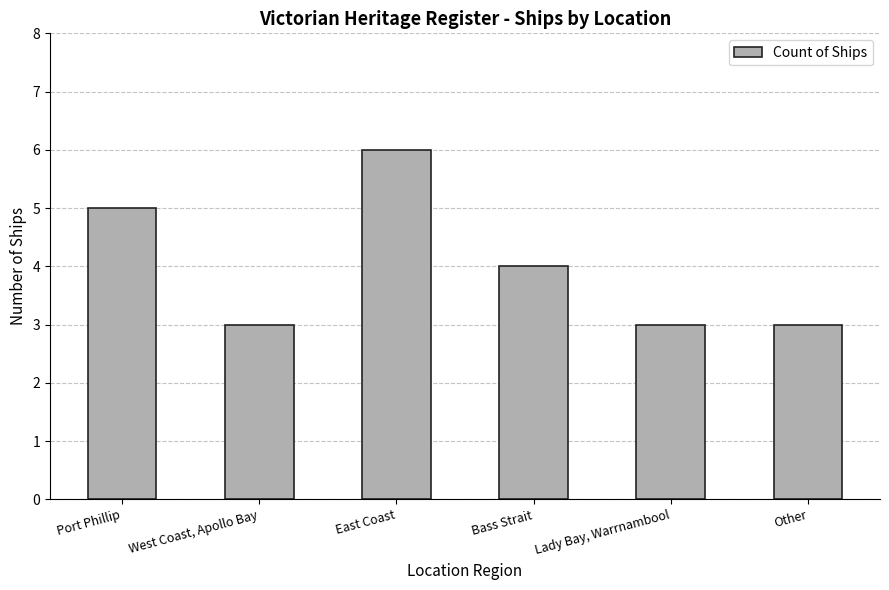

What is the difference between the maximum and minimum values?

3